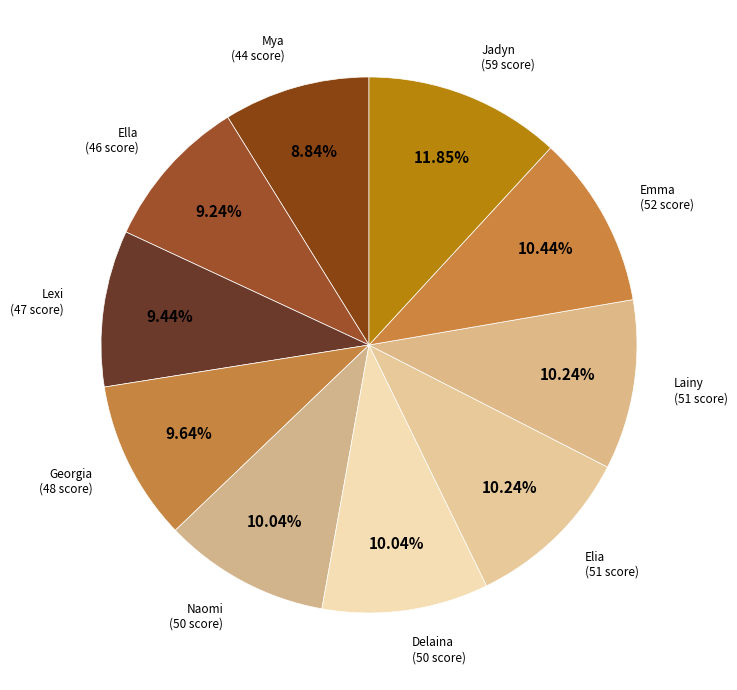

Which slice is the largest?

Jadyn